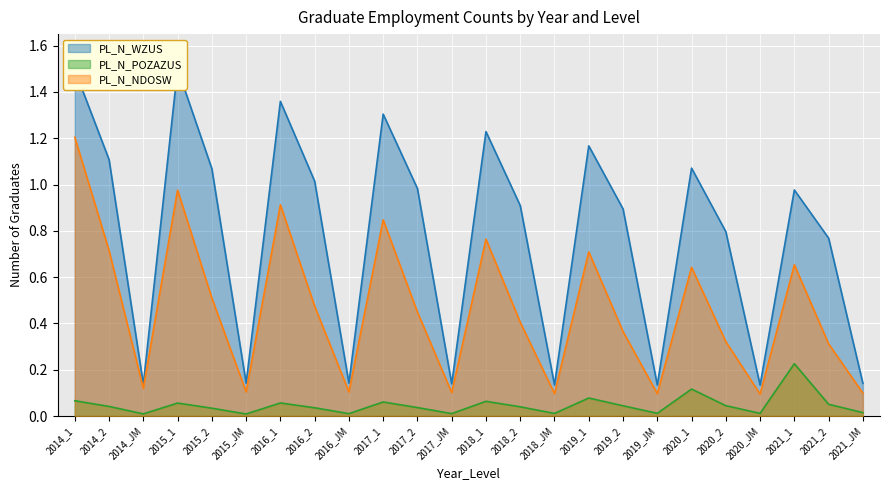

Count the number of data series in this chart.

3